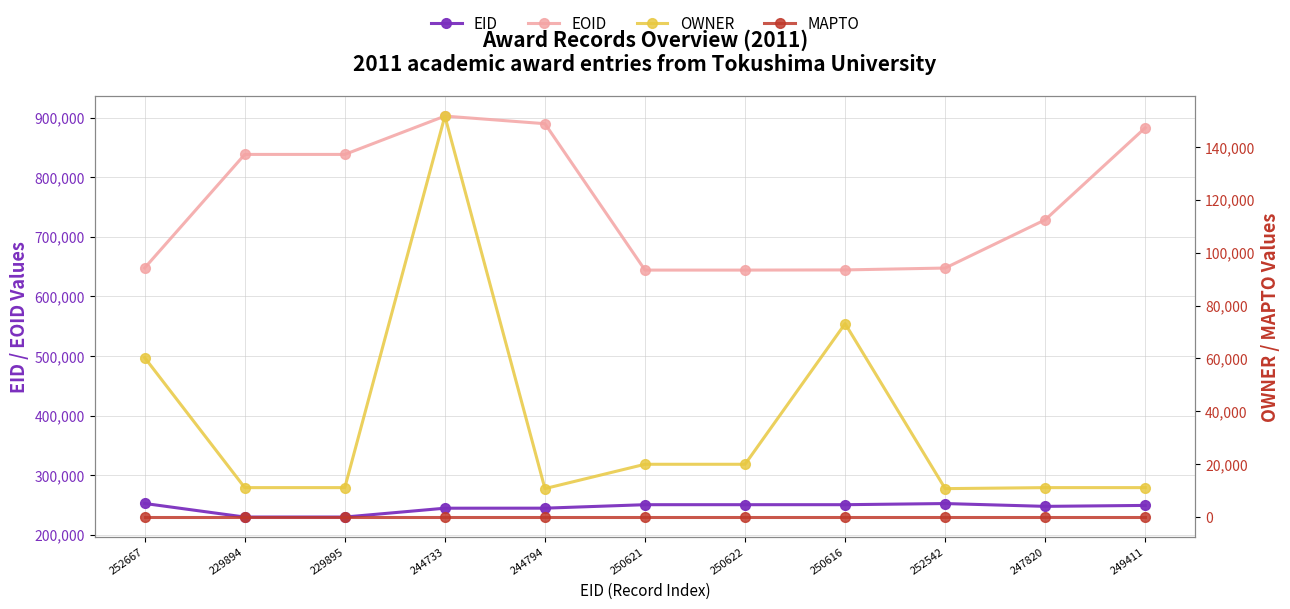

Which category has the highest value across all series?

244733